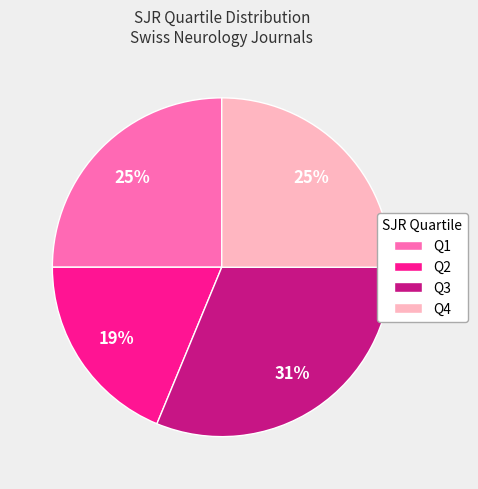

True or false: Q2 accounts for 11% of the total.

False